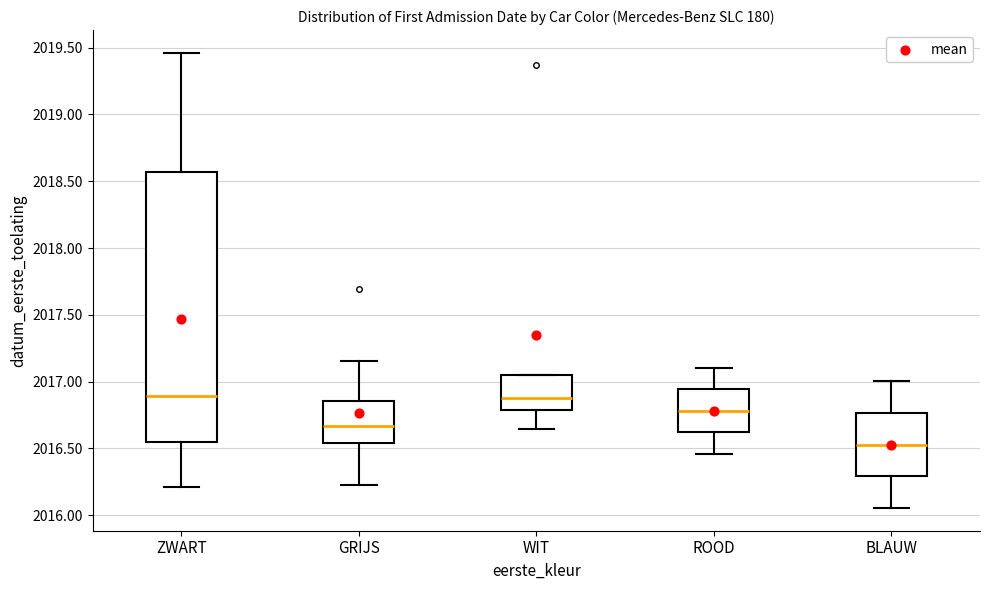

Reading left to right, read every box against the y-axis: the position of its median line, the range the box covers, and the ends of its whiskers. The values are not printed on the chart, so give them approximately, as read against the axis.

ZWART: median 2016.90, box 2016.55 to 2018.55, whiskers 2016.20 to 2019.45
GRIJS: median 2016.65, box 2016.55 to 2016.85, whiskers 2016.25 to 2017.15
WIT: median 2016.90, box 2016.80 to 2017.05, whiskers 2016.65 to 2017.05
ROOD: median 2016.80, box 2016.60 to 2016.95, whiskers 2016.45 to 2017.10
BLAUW: median 2016.55, box 2016.30 to 2016.75, whiskers 2016.05 to 2017.00